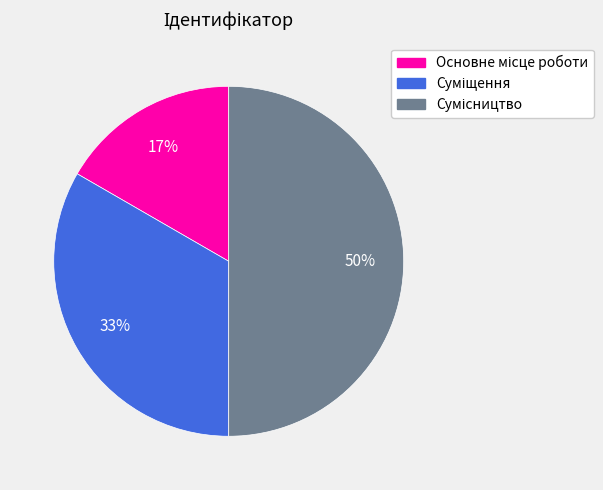

To the nearest percent, what is the average slice percentage?

33%